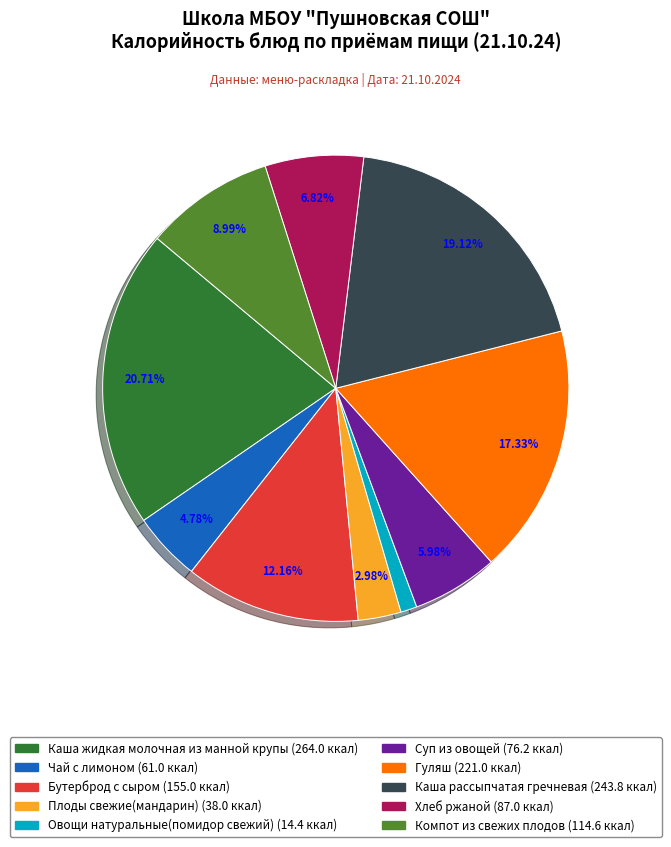

The Чай с лимоном slice represents 5% of the pie. True or false?

True